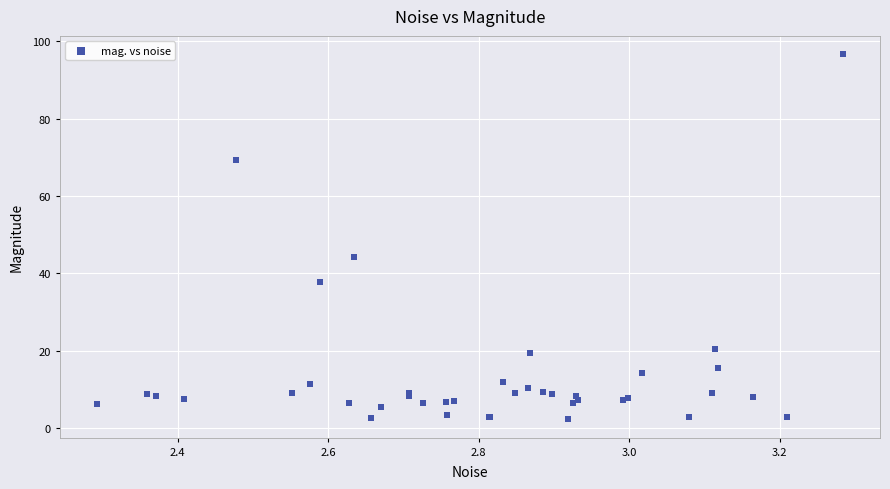

What Y value in the scatter plot is closest to 49?

44.3